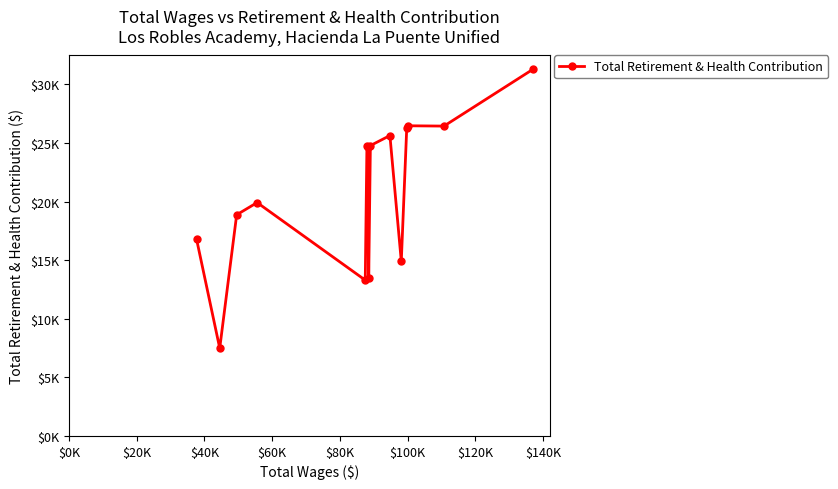

What is the average value?

20995